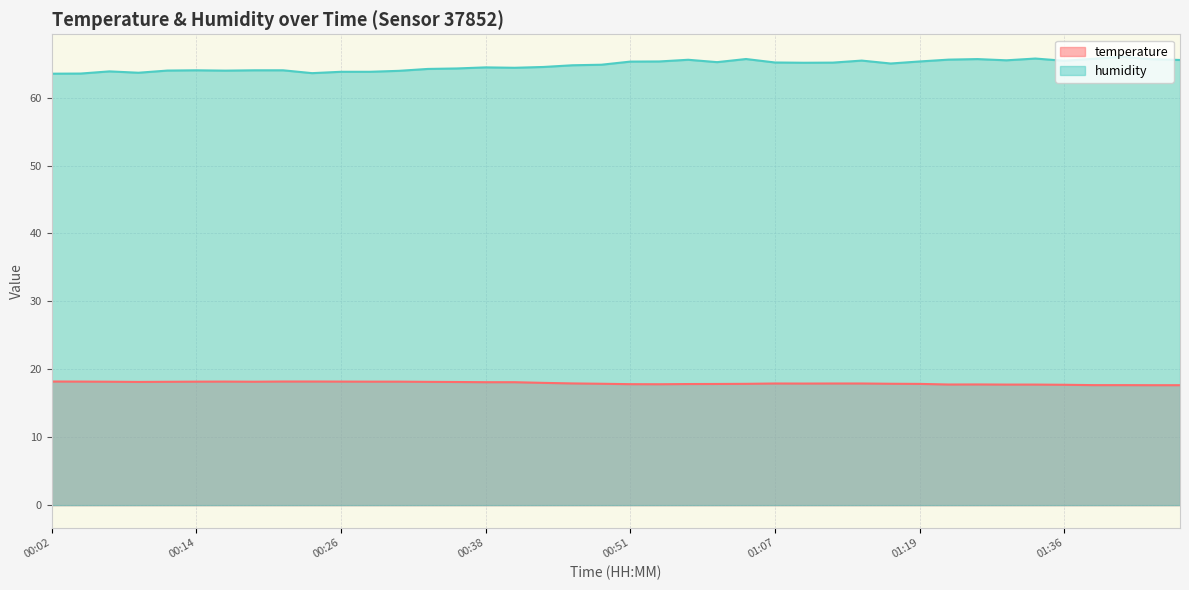

What is the difference between the highest and lowest values at 00:33?

46.1